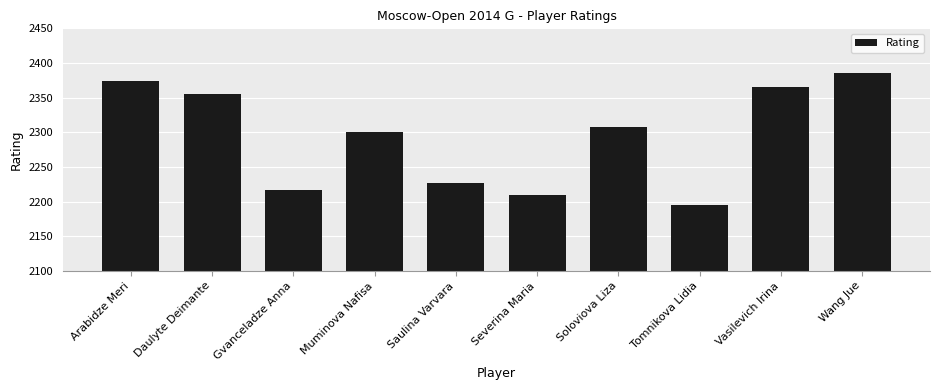

Is it true that the value at Vasilevich Irina is 922?

False